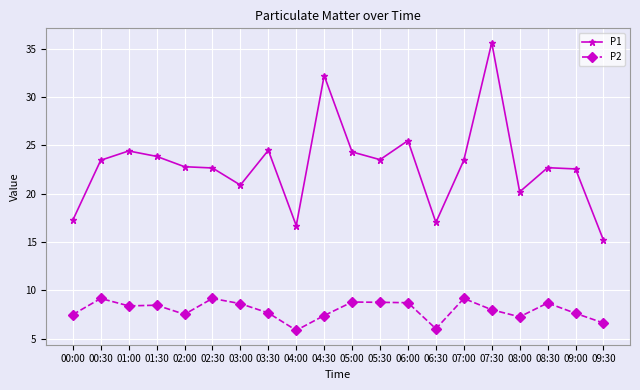

What is the greatest value displayed?

35.6